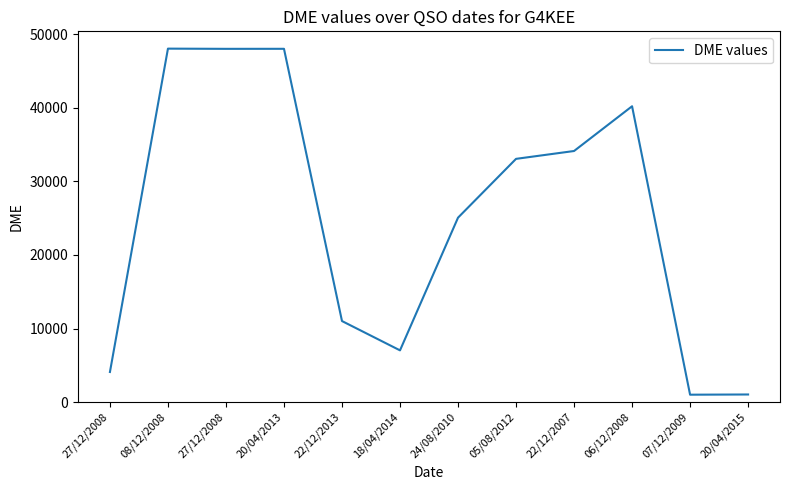

How many values are below 33060?

6